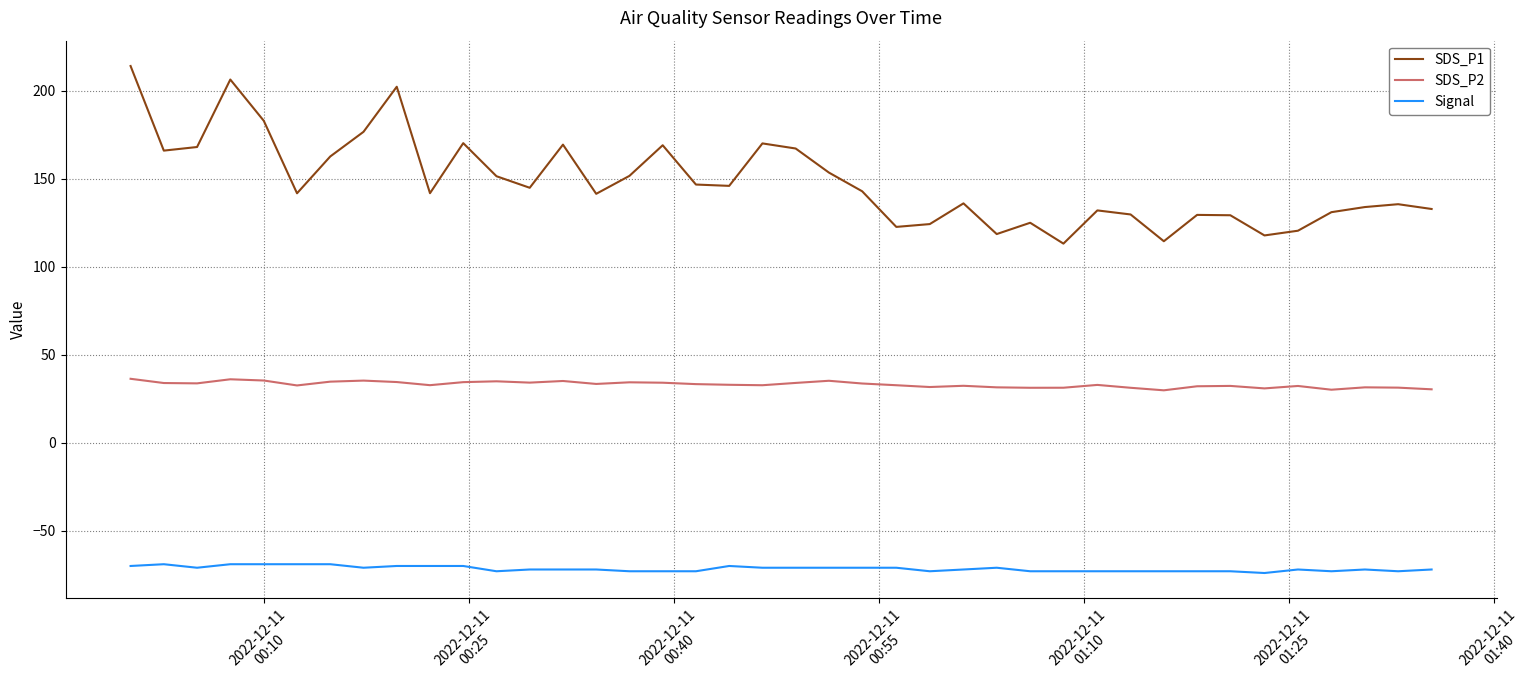

True or false: SDS_P2 and SDS_P1 cross at least once.

False